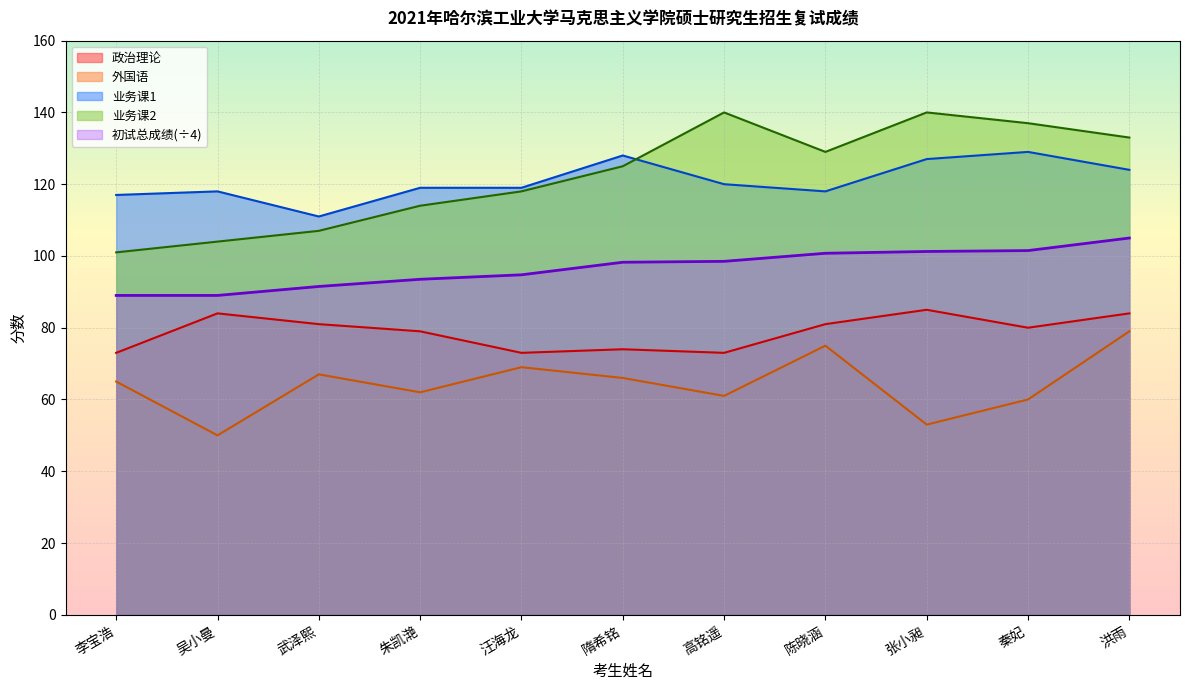

Where is the first local maximum for 政治理论?

吴小曼